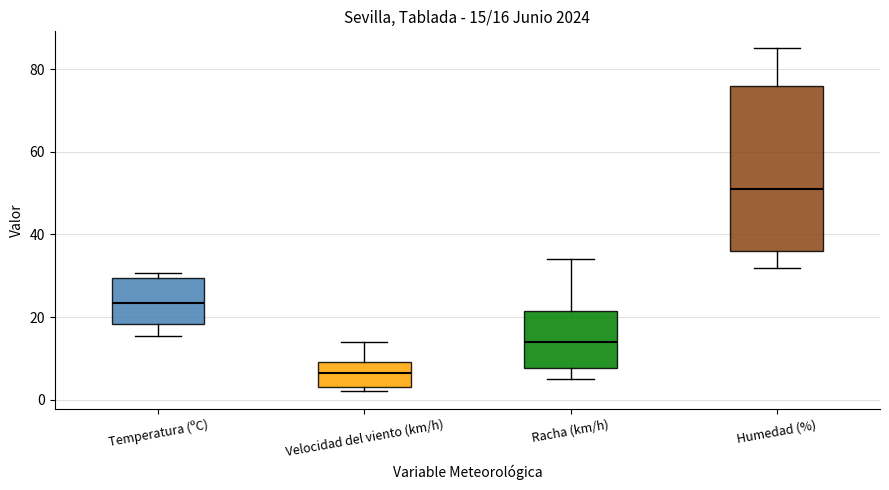

Which box is the tallest, from its lower edge to its upper edge?

Humedad (%)